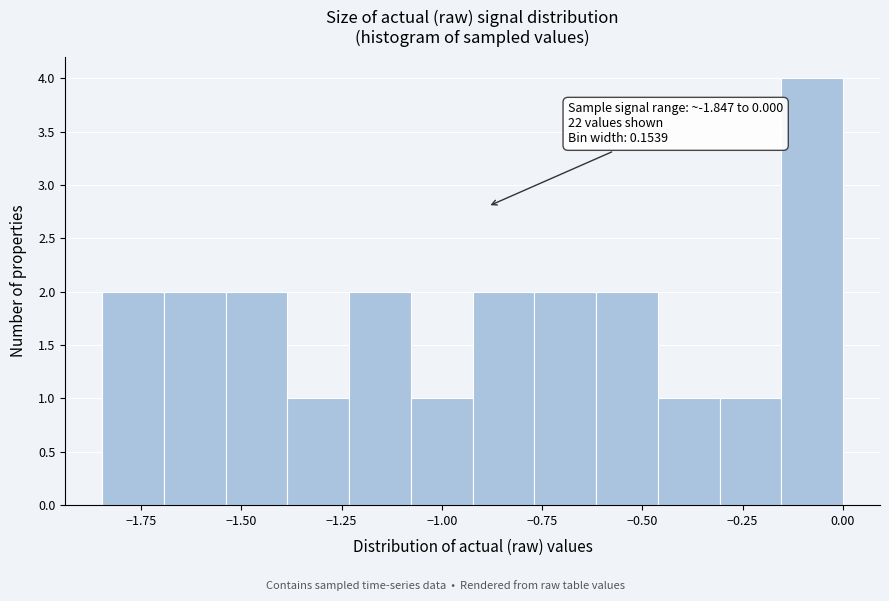

Around what value on the x-axis is the tallest bar? Give the approximate position of its centre, as read against the axis.

-0.10